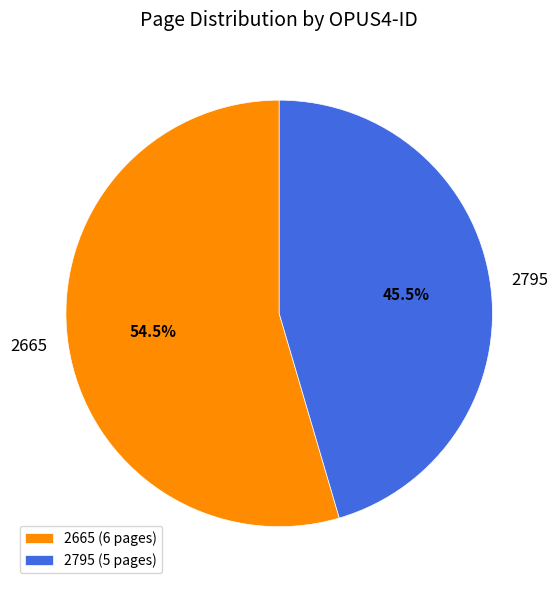

Count the number of slices in the pie.

2